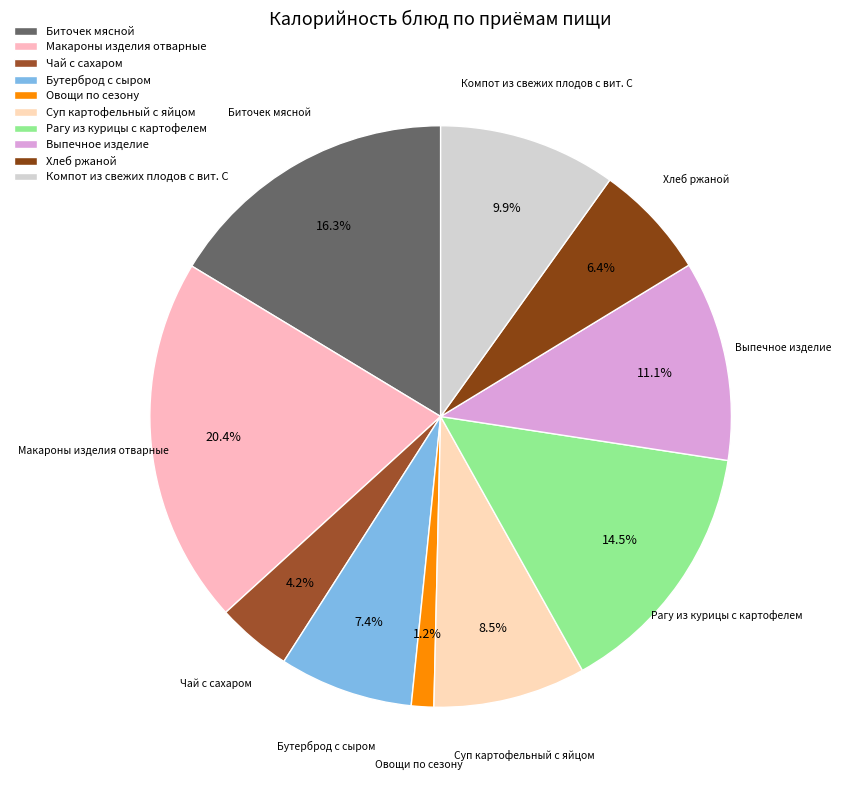

Which slice is the smallest?

Овощи по сезону